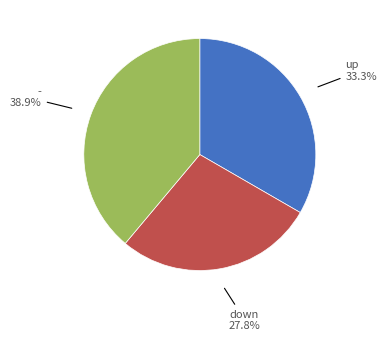

Count the number of slices in the pie.

3